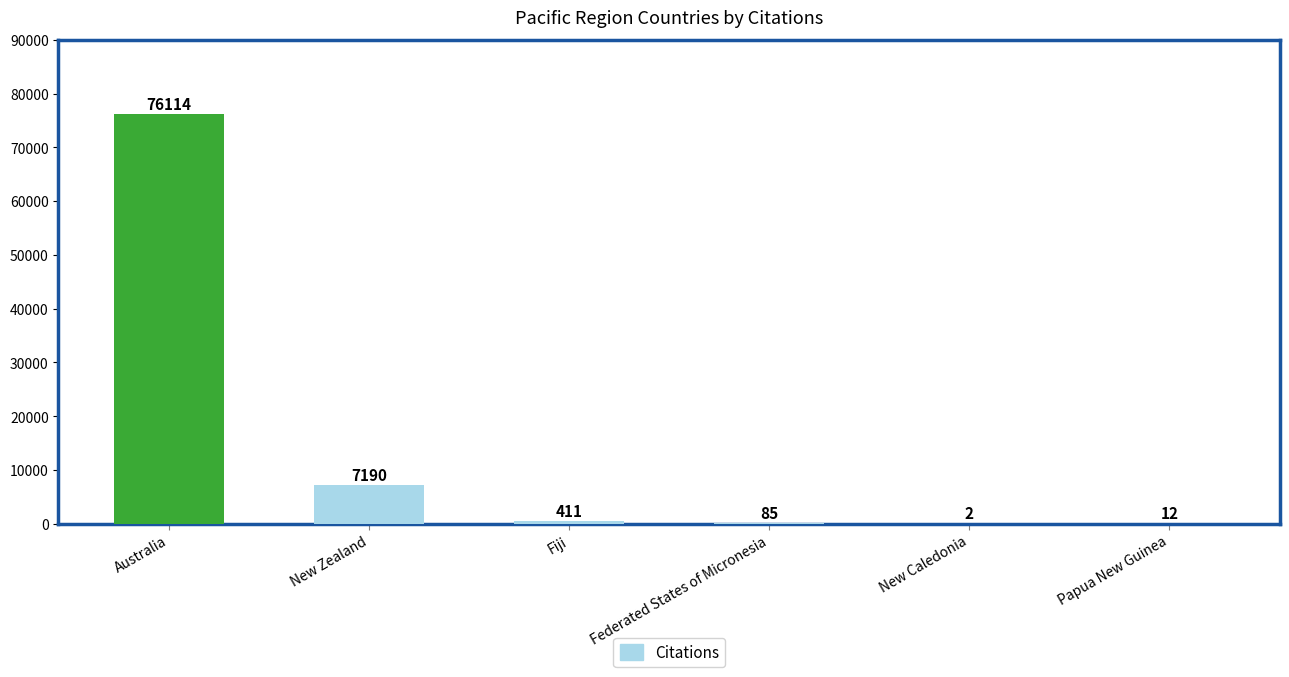

Which category has the highest value across all series?

Australia